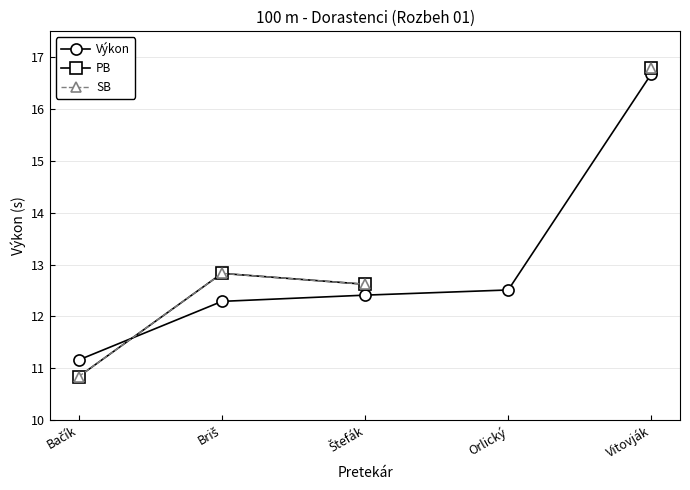

What is the maximum value shown in the chart?

16.8